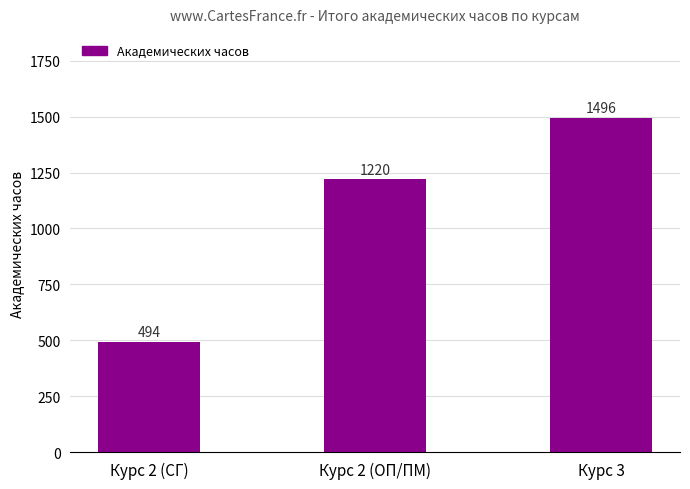

Approximately how many times larger is the value at Курс 2 (СГ) compared to Курс 2 (ОП/ПМ)?

0.4